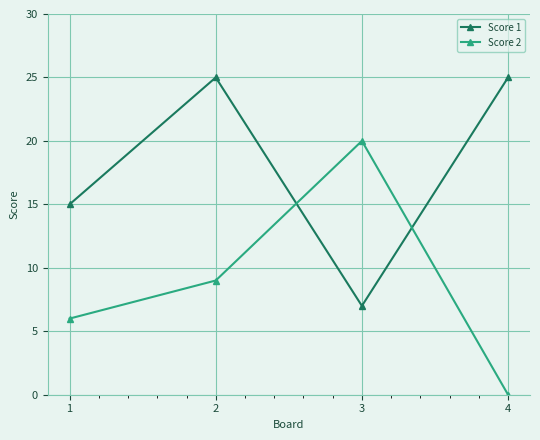

The Score 1 series shows 7 at 3. True or false?

True